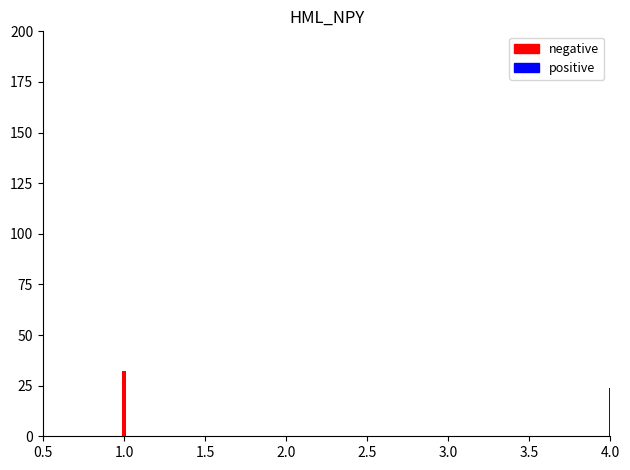

What is the sum of all positive values?

25